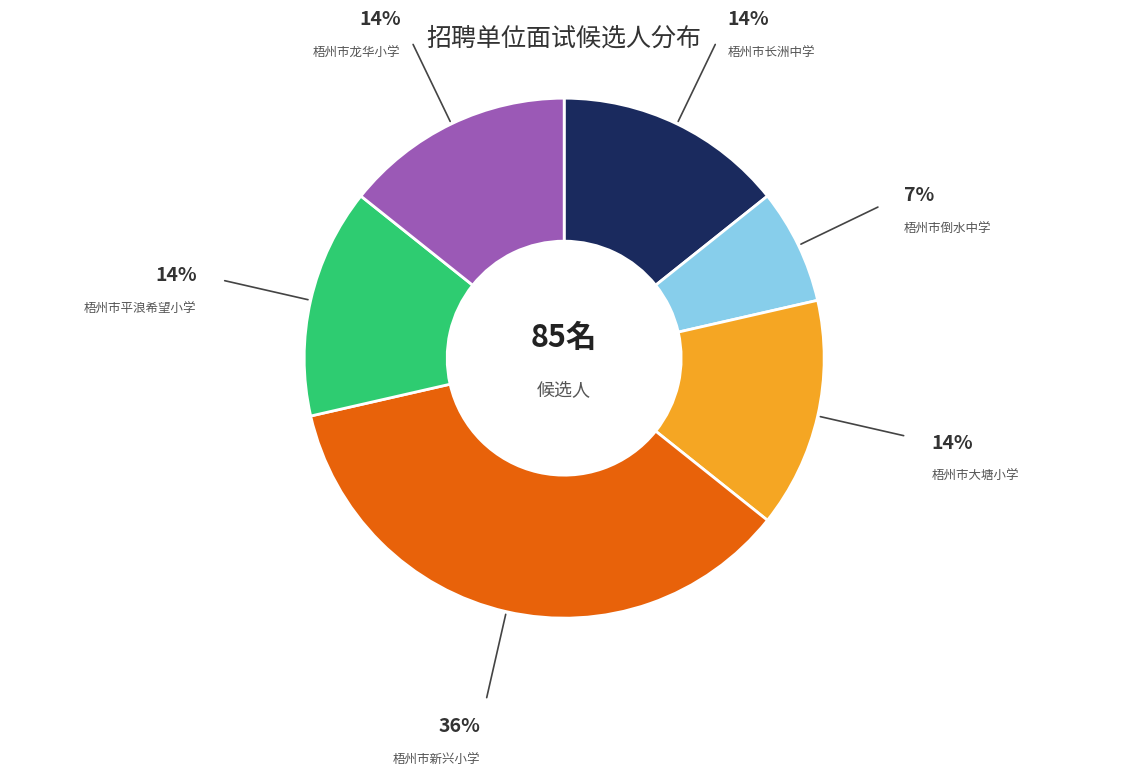

Is there a majority slice in this chart?

No